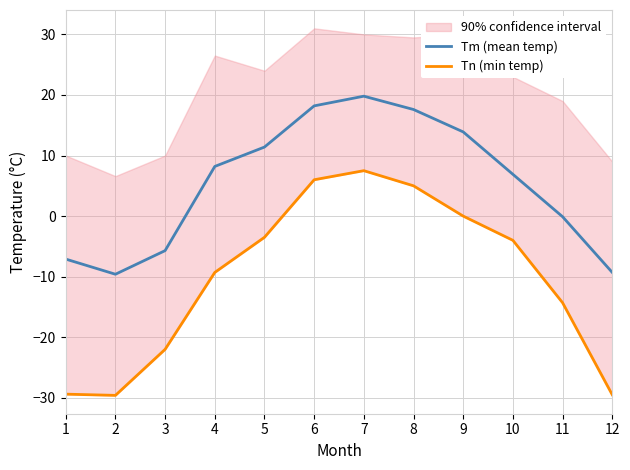

List the labels in order of Tm (mean temp) value, smallest first.

2, 12, 1, 3, 11, 10, 4, 5, 9, 8, 6, 7